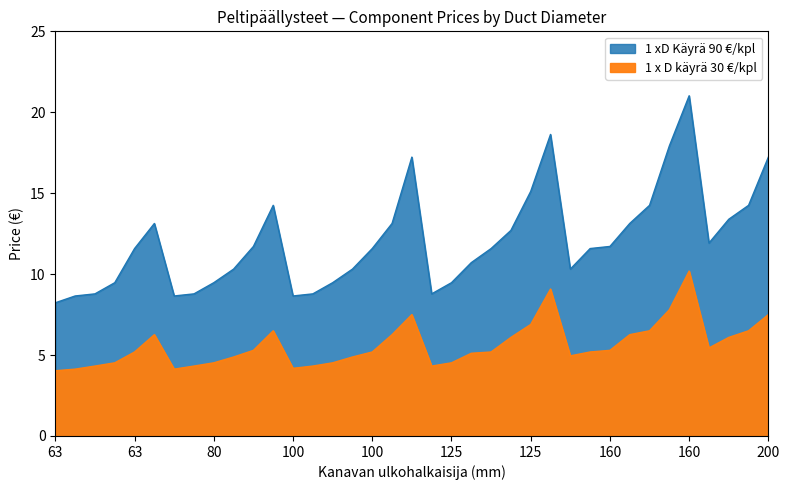

What is the approximate value of 1 x D käyrä 30 €/kpl at 63?

4.0